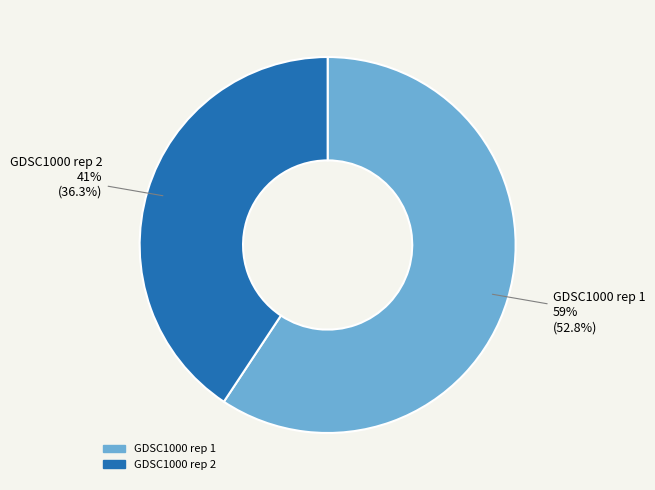

Which has a higher value, GDSC1000 rep 1 or GDSC1000 rep 2?

GDSC1000 rep 1